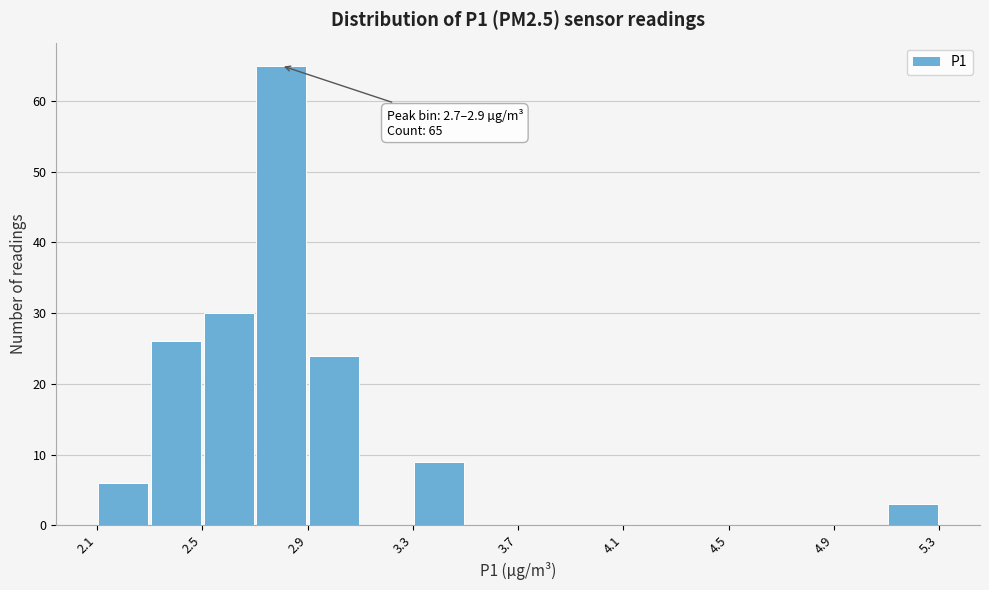

Which range on the x-axis has the tallest bar?

2.7 to 2.9